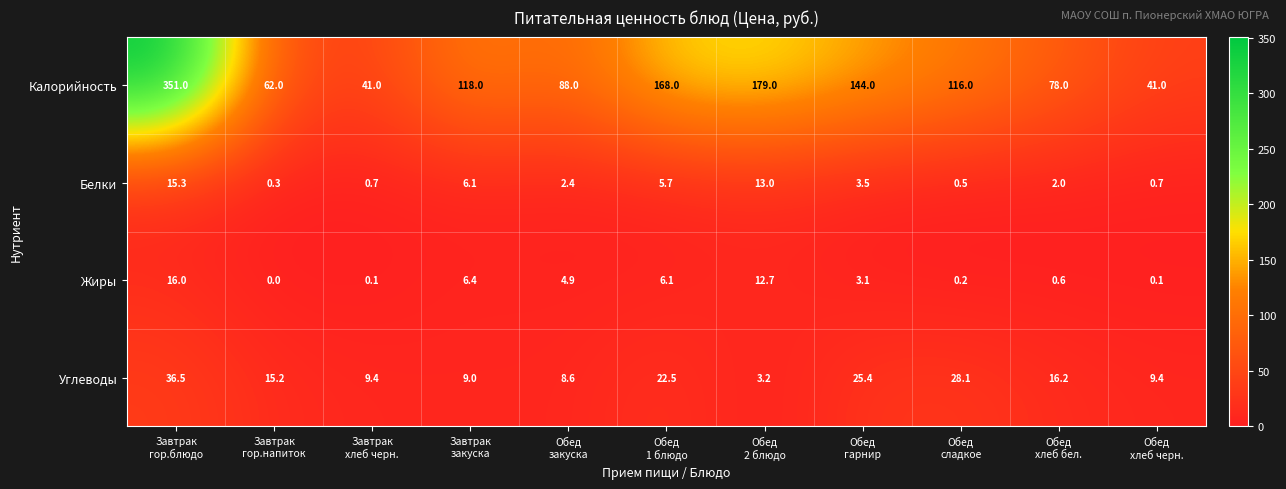

Which series has the widest spread of values?

Калорийность